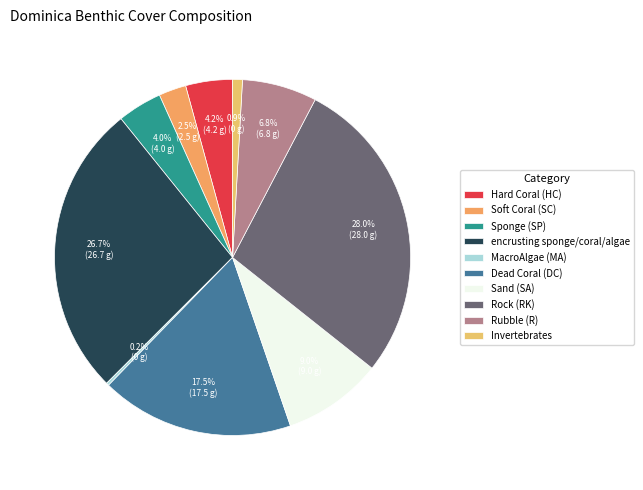

Combined, do encrusting sponge/coral/algae and MacroAlgae (MA) account for over 50%?

No